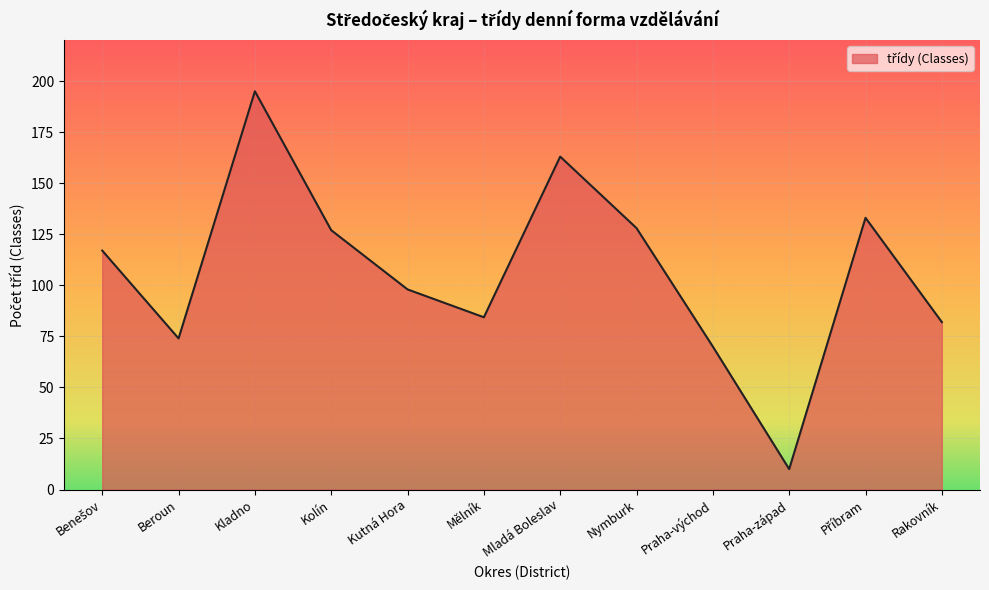

What is the approximate value at Nymburk?

128.0